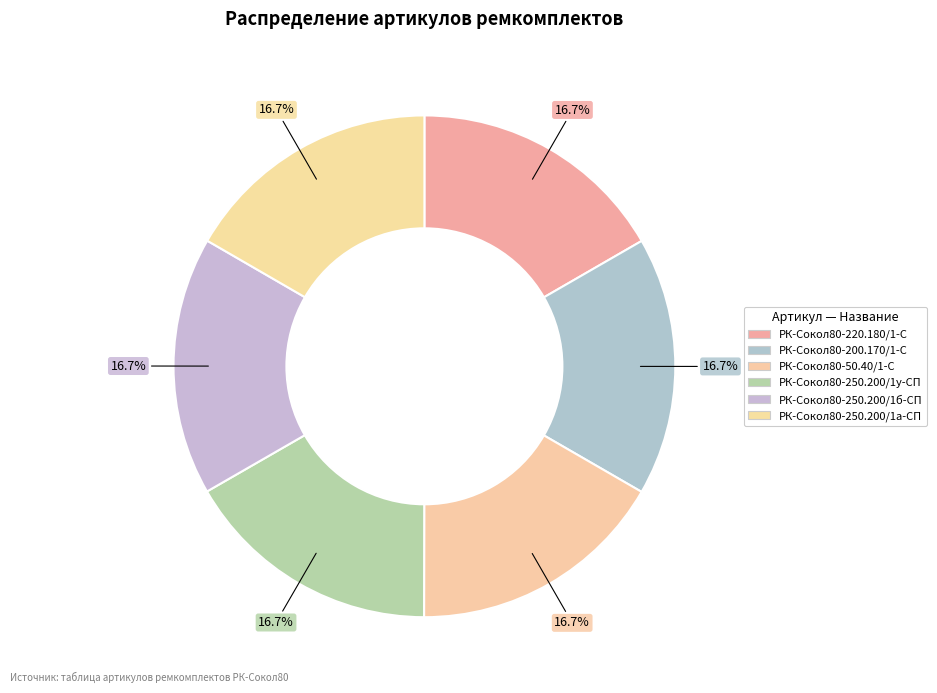

How many segments does this pie chart have?

6